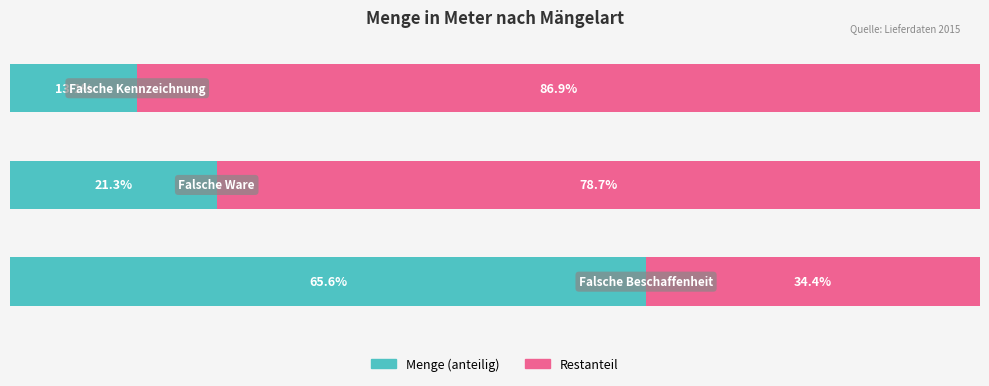

What are all the series names shown in the legend?

Menge (anteilig), Restanteil